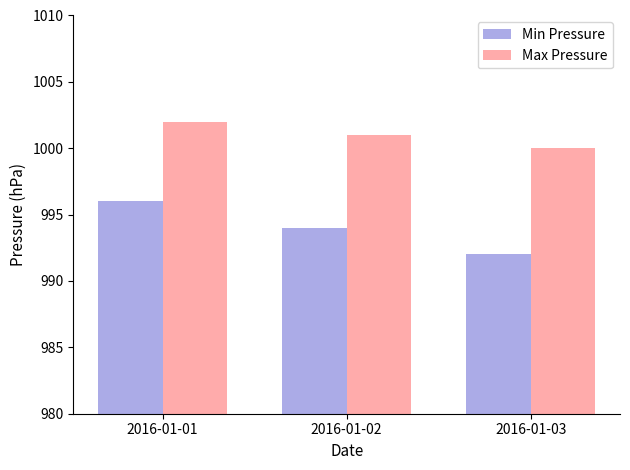

How many bars are there in total?

6